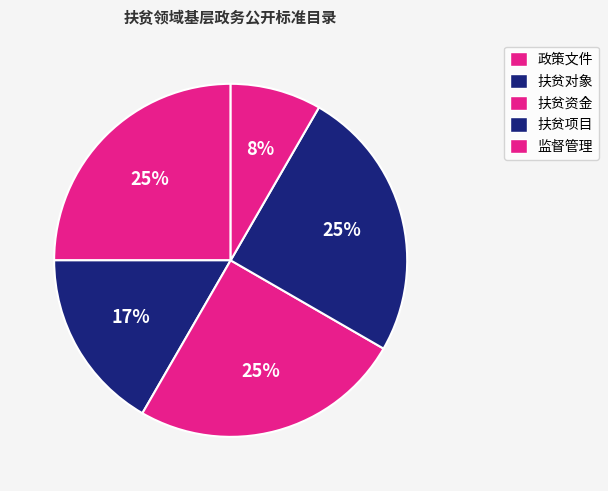

What portion of the pie excludes 扶贫项目?

75.0%